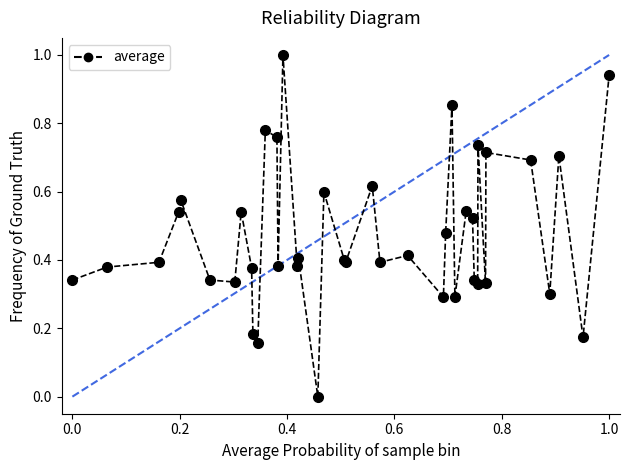

What is the difference between the maximum and minimum values?

1.0